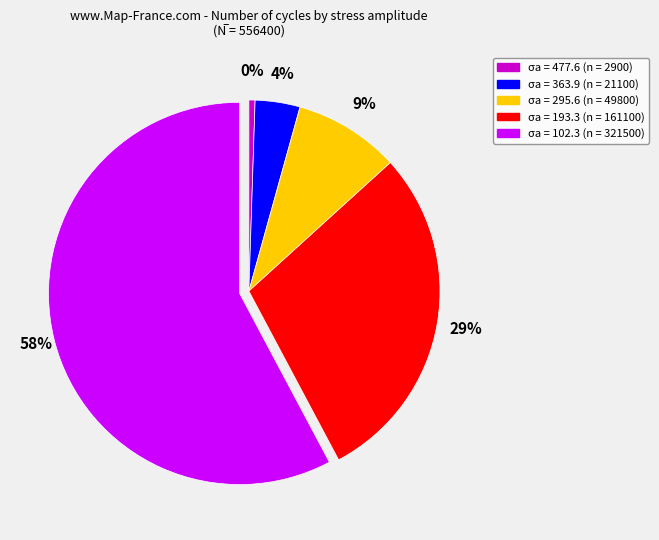

Is it true that 193.3 is 29% of the pie?

True